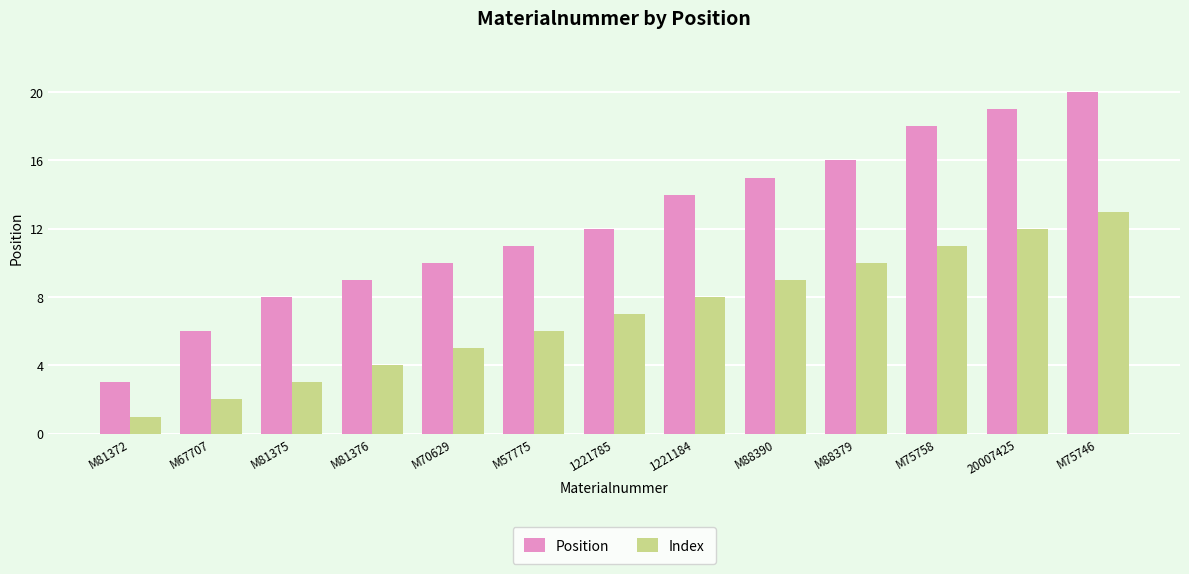

True or false: Position has a value of 10 at M70629.

True